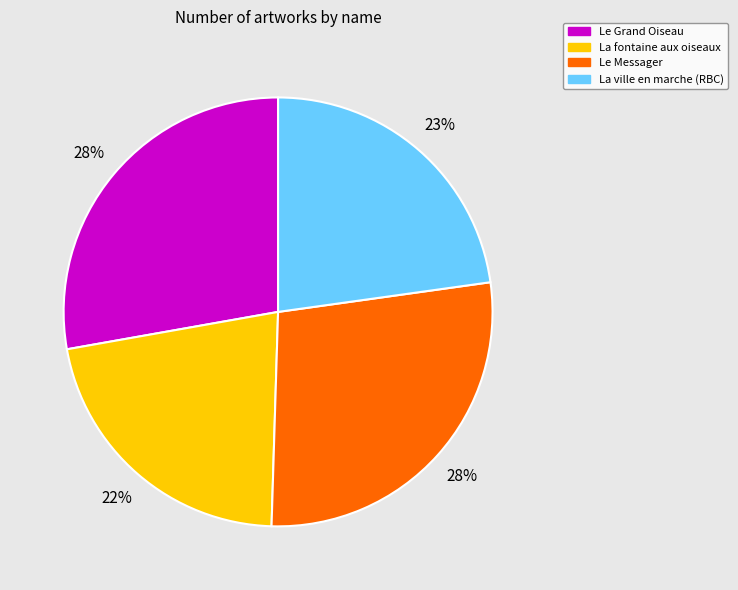

True or false: La ville en marche (RBC) accounts for 8% of the total.

False